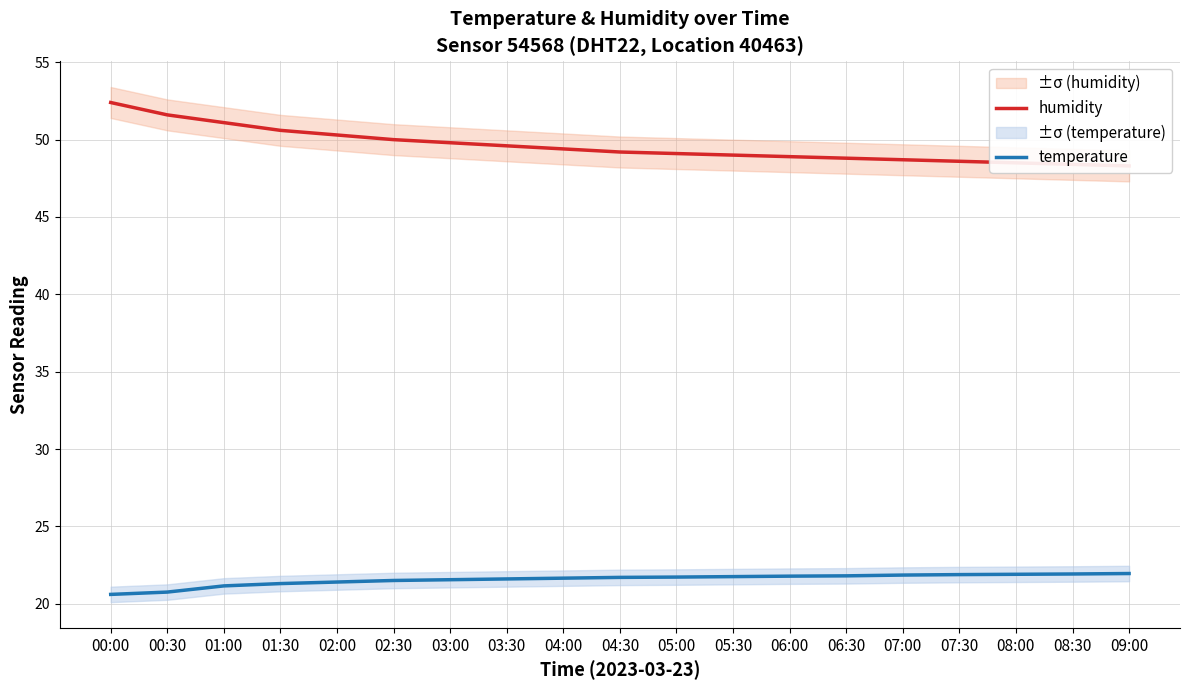

Where is temperature nearest to the value 21?

01:00